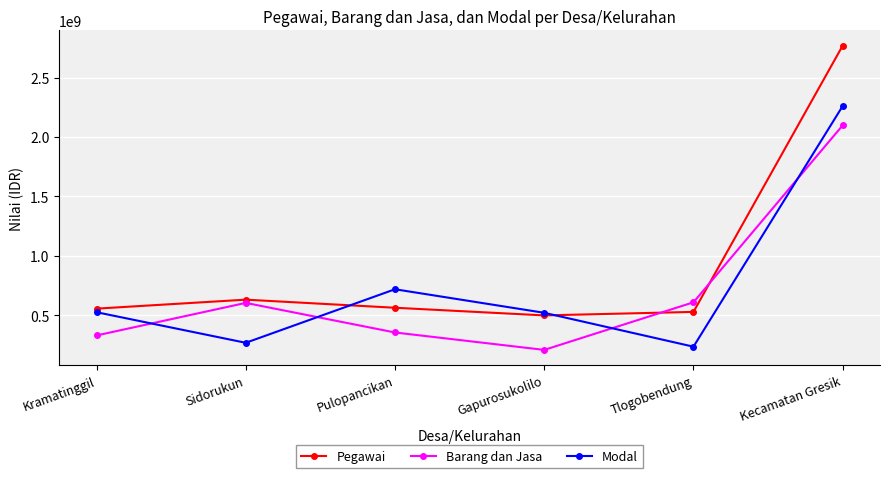

What is the average value of the Barang dan Jasa series?

699532016